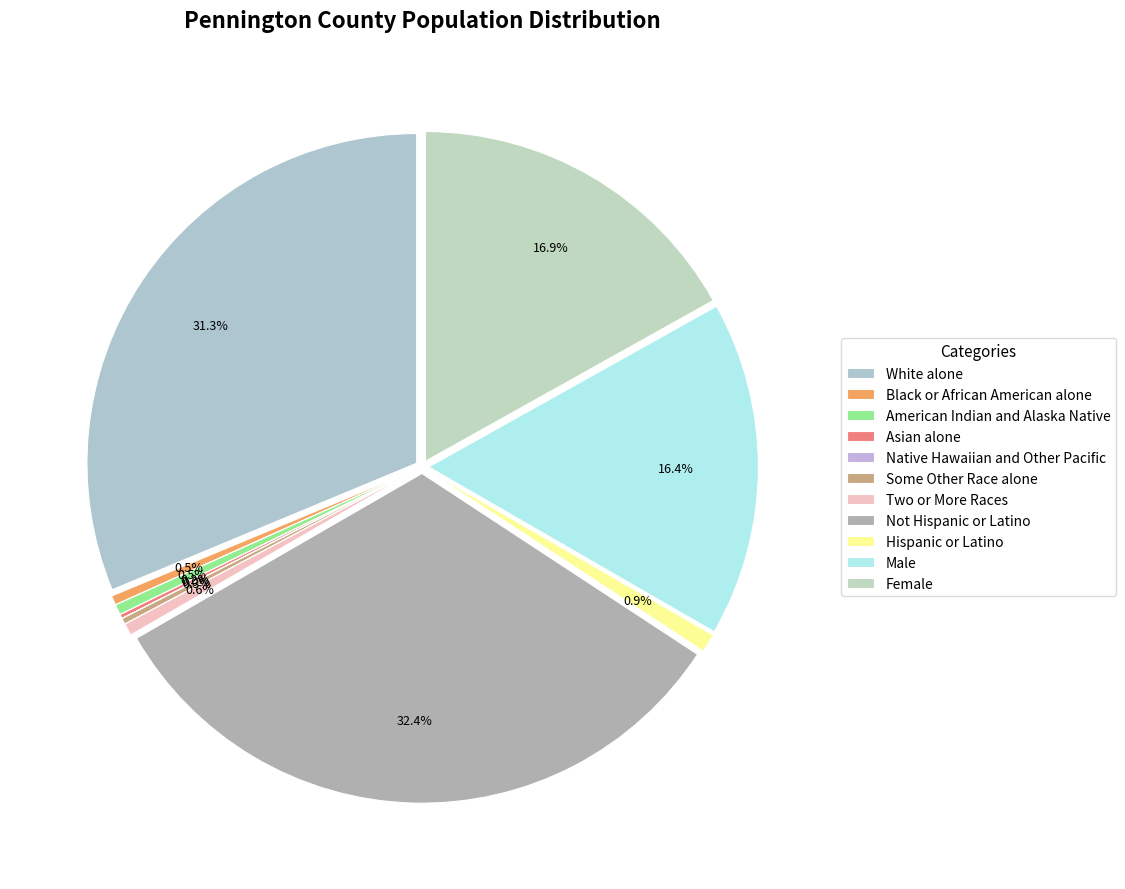

Is there a majority slice in this chart?

No